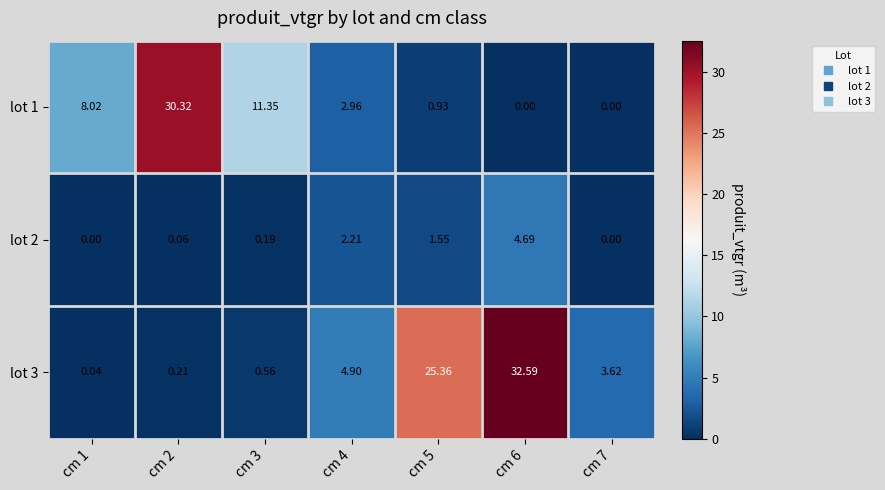

Is the value of lot 1 at cm 7 greater than the value of lot 3 at cm 5?

No